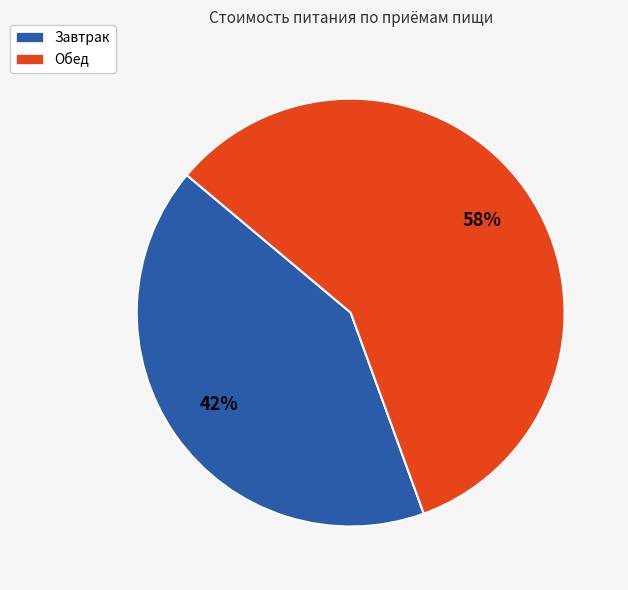

Rank the categories by value from highest to lowest.

Обед, Завтрак